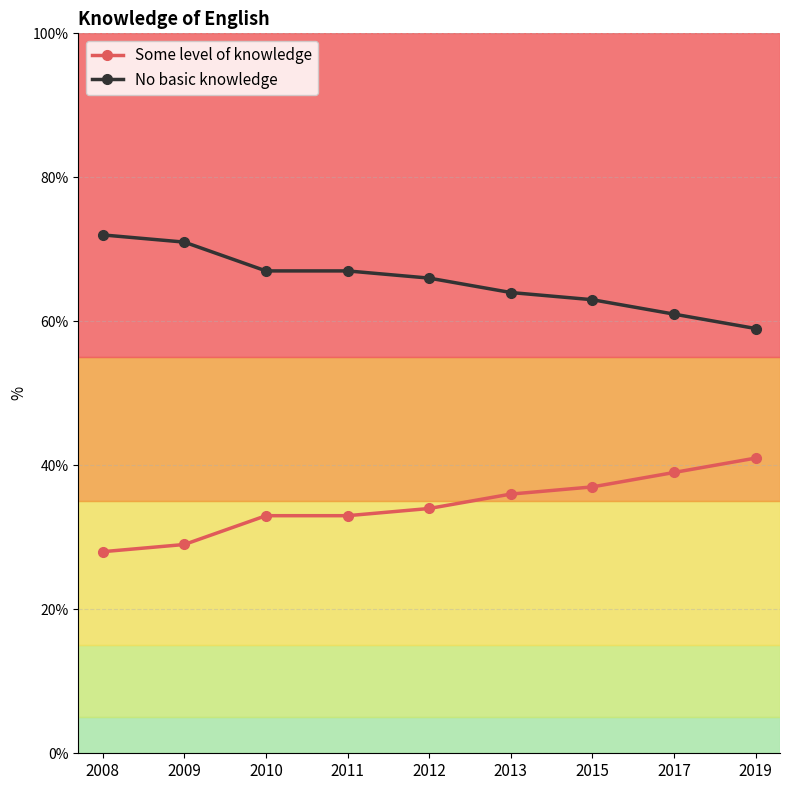

What is the maximum value shown in the chart?

72